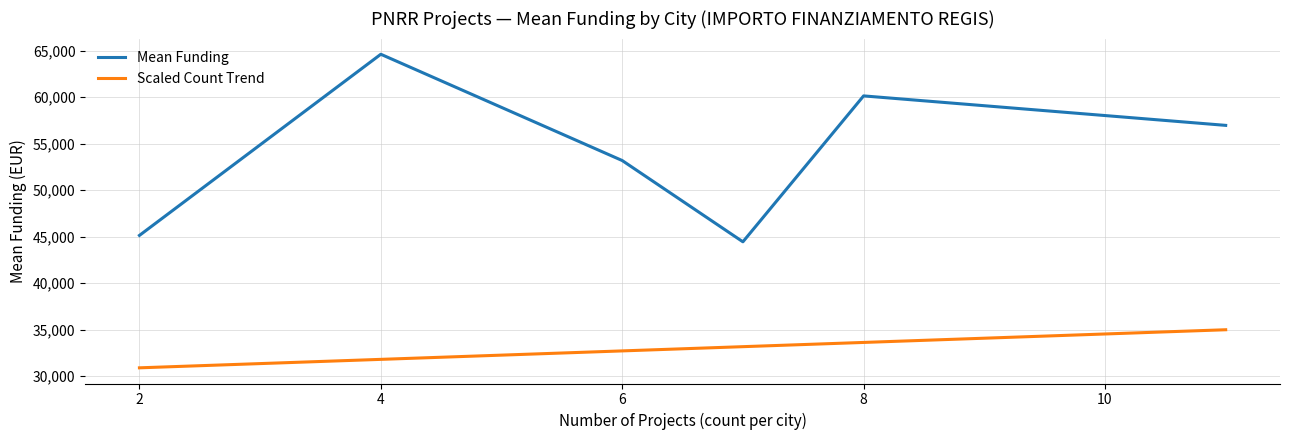

Reading right to left, list all the values displayed in this chart.

Mean Funding: 56956.5	60123.4	44447.3	53178.3	64596.7	45134.3
Scaled Count Trend: 35000.0	33636.4	33181.8	32727.3	31818.2	30909.1